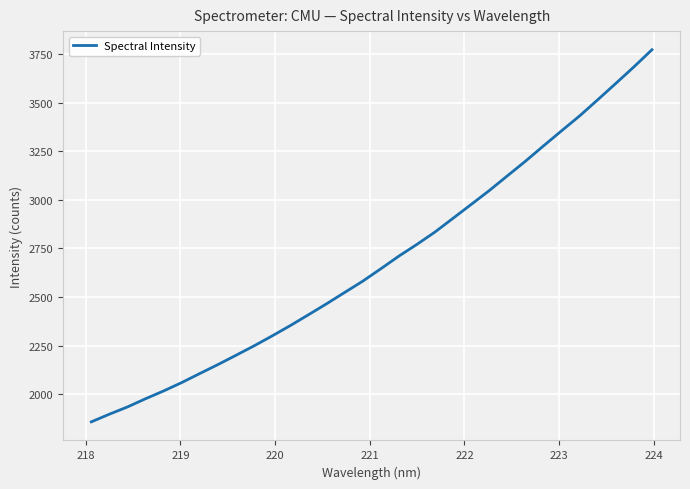

What is the difference between the maximum and minimum values?

1913.6